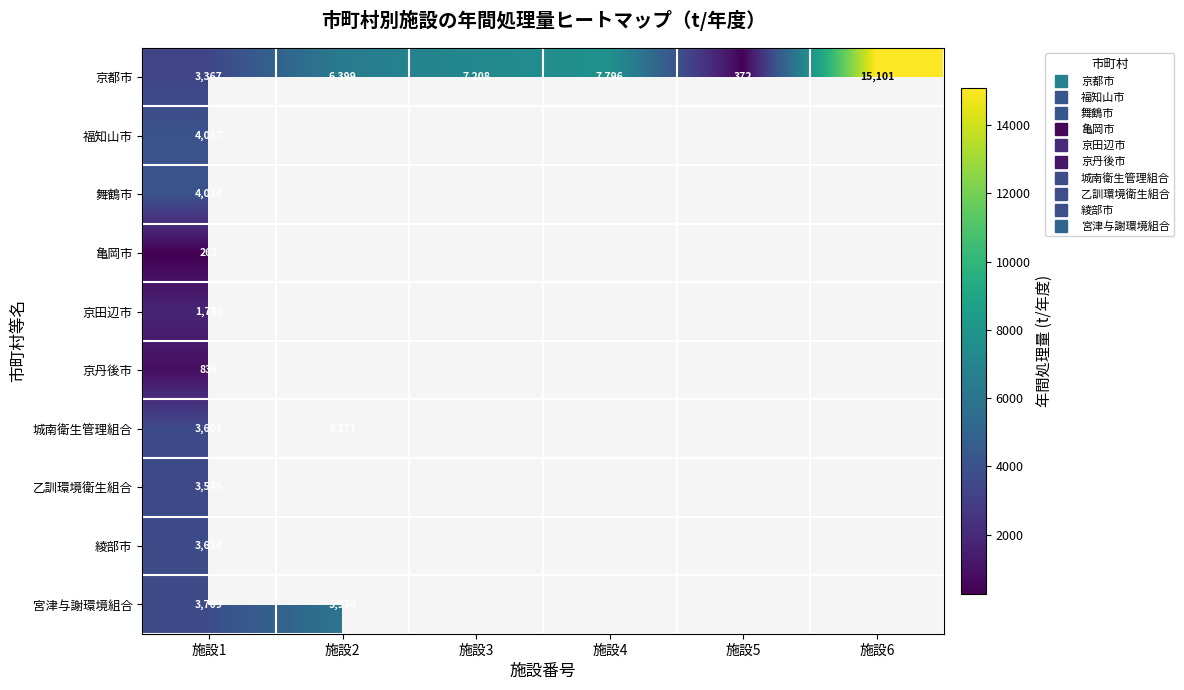

What value does the 京都市 series have at 施設6?

15100.9